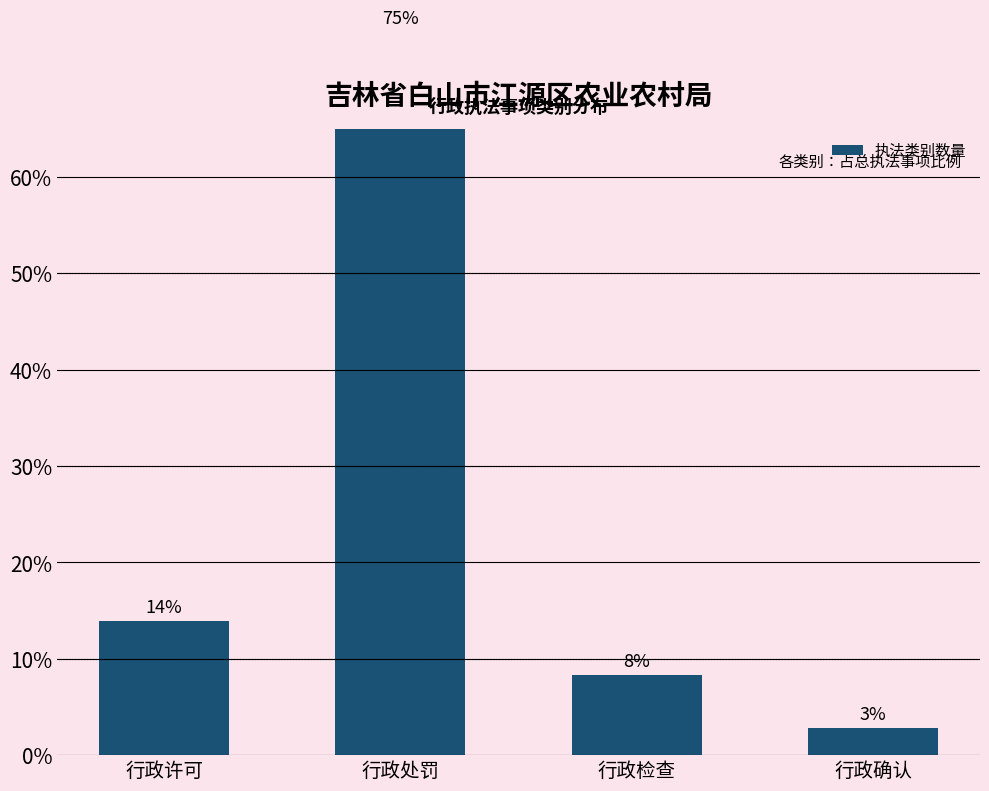

What is the difference between the values at 行政处罚 and 行政许可?

61.1